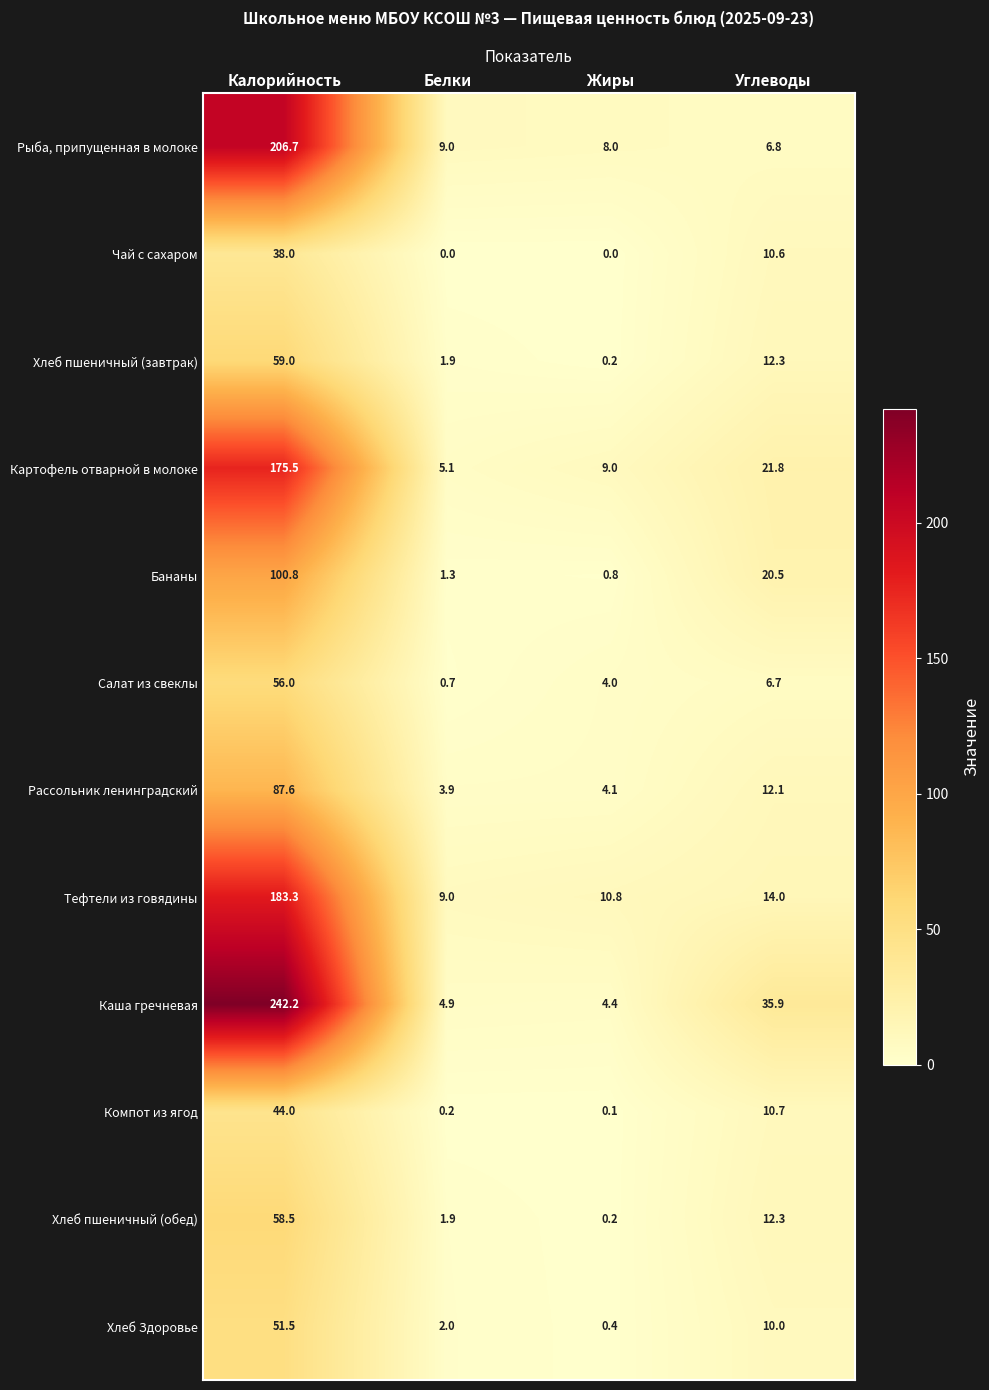

What is the sum of the Рыба, припущенная в молоке values at Жиры and Белки?

17.0